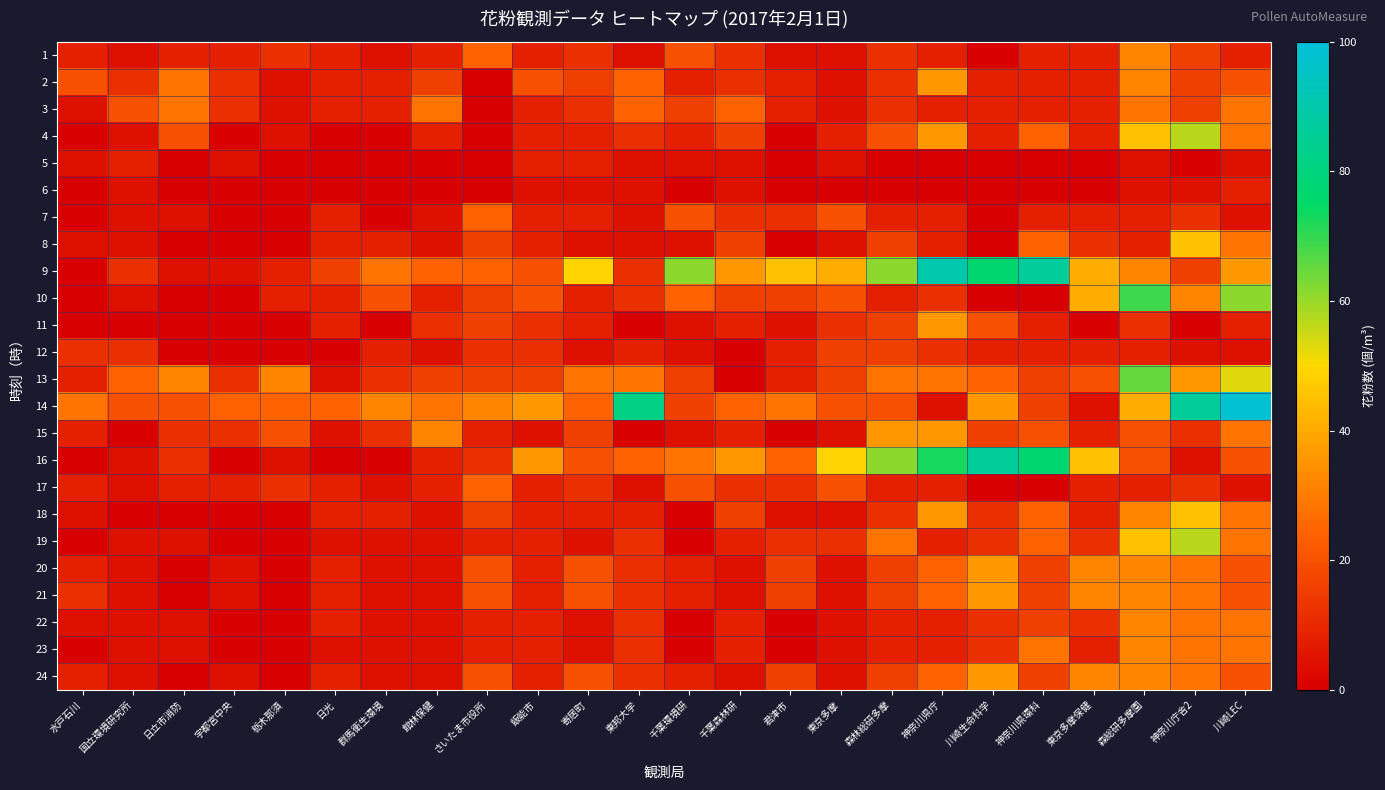

What is the greatest value displayed?

98